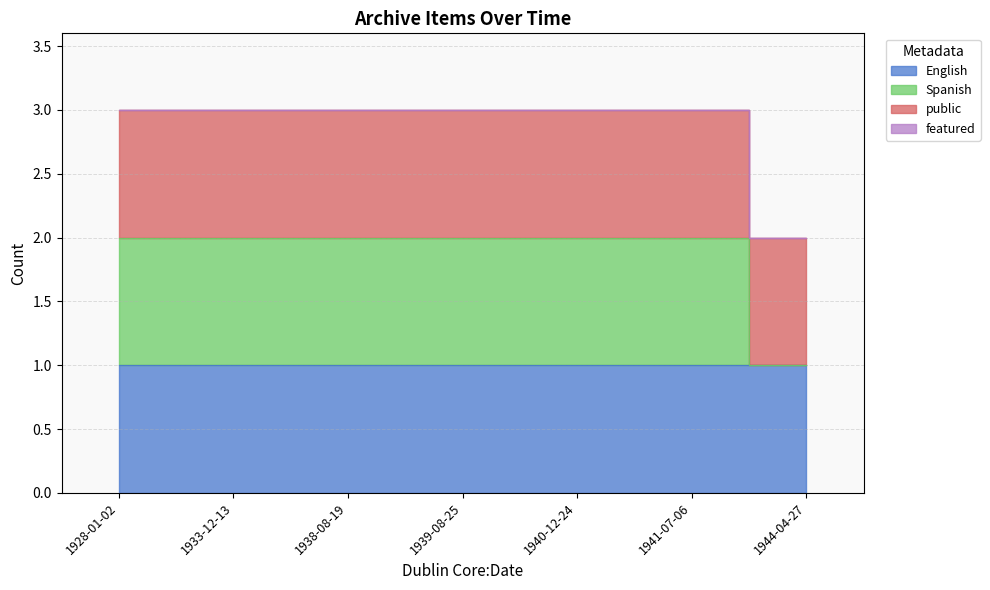

Between 1938-08-19 and 1940-12-24, which series saw the biggest shift?

English